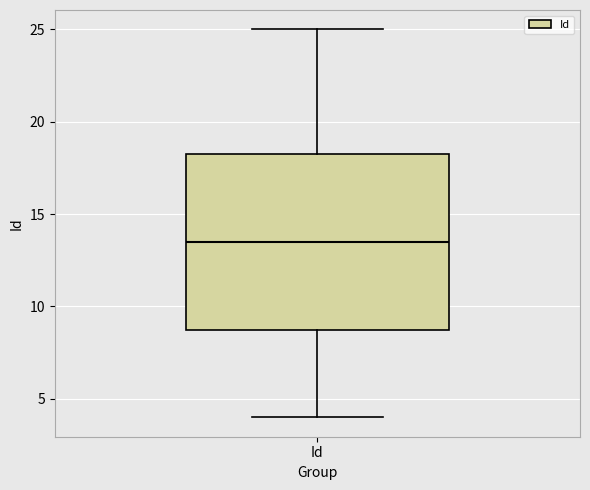

Where does the median line of the box for Id sit on the y-axis? The values are not printed on the chart, so give them approximately, as read against the axis.

13.5